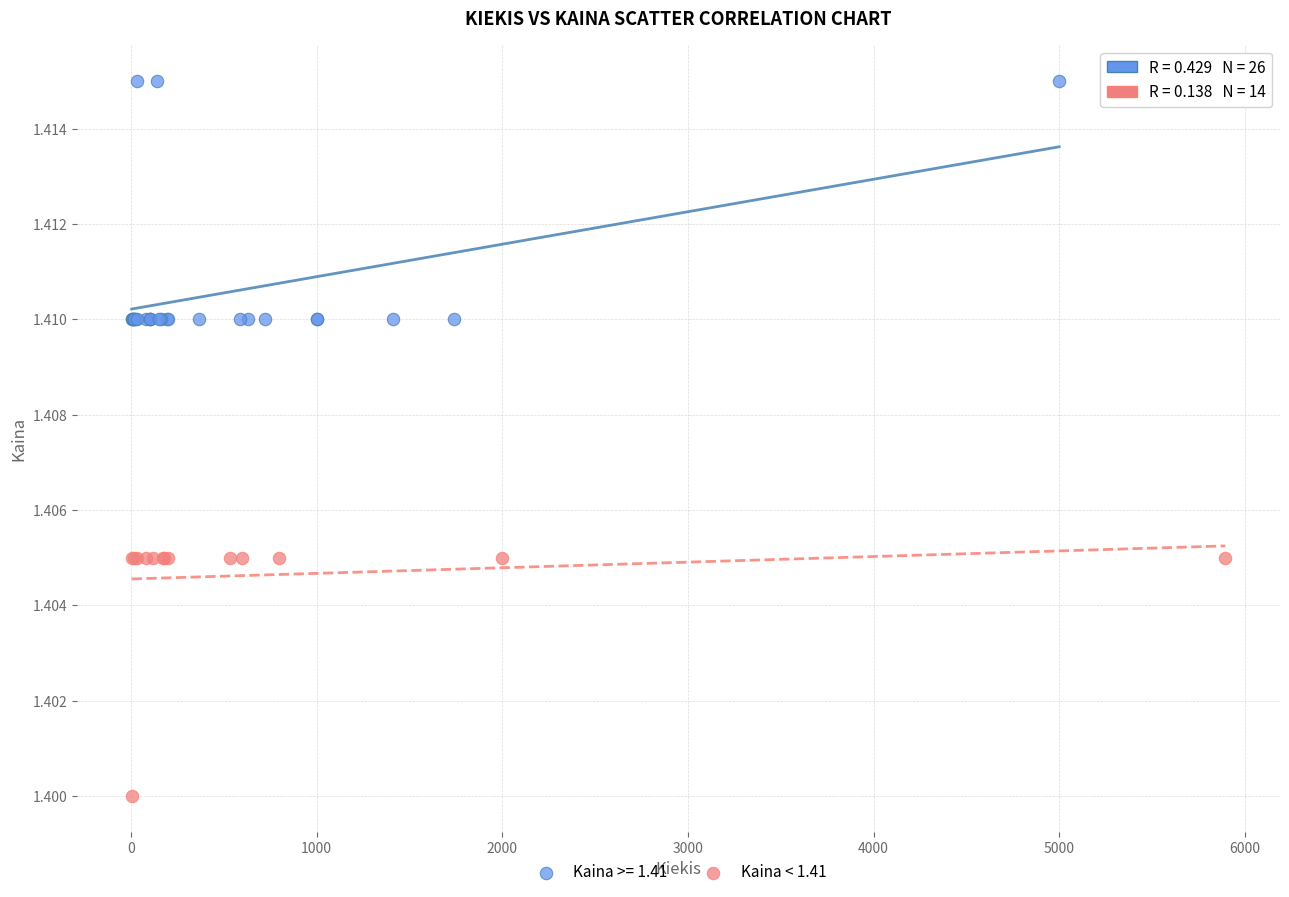

Which series contains the lowest Y value?

Kaina < 1.41